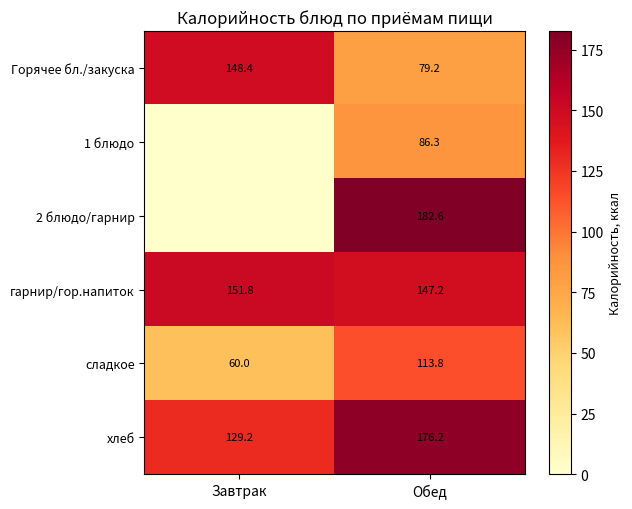

What is the difference between the maximum and minimum values in the гарнир/гор.напиток series?

4.6